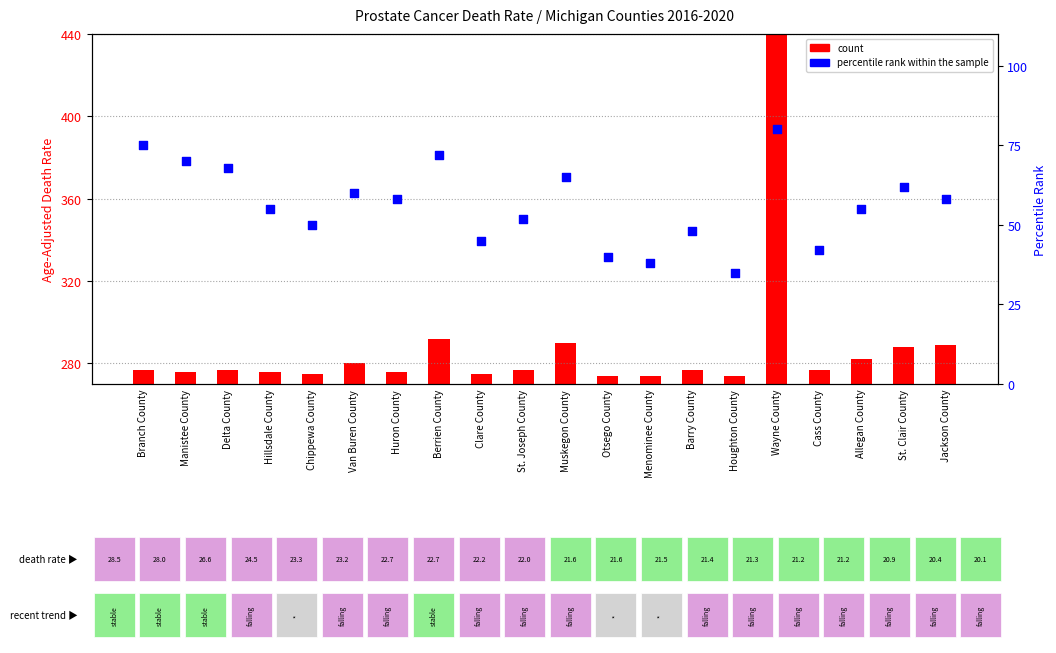

Between Cass County and St. Joseph County, which is larger?

St. Joseph County